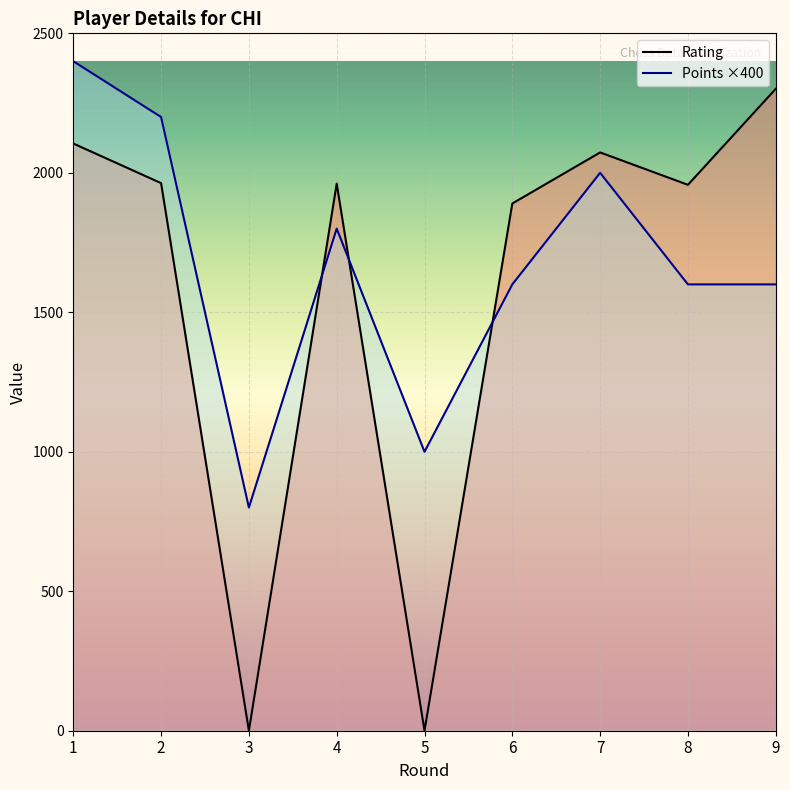

What are all the series names shown in the legend?

Rating, Points ×400